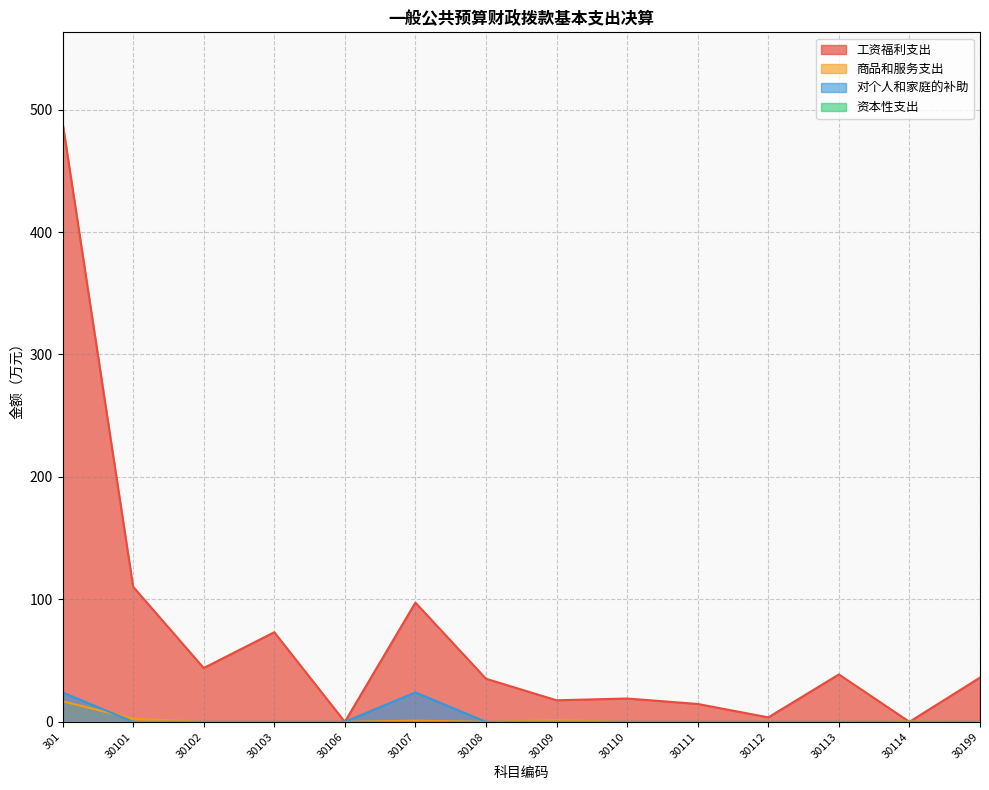

True or false: 工资福利支出 and 对个人和家庭的补助 cross at least once.

False